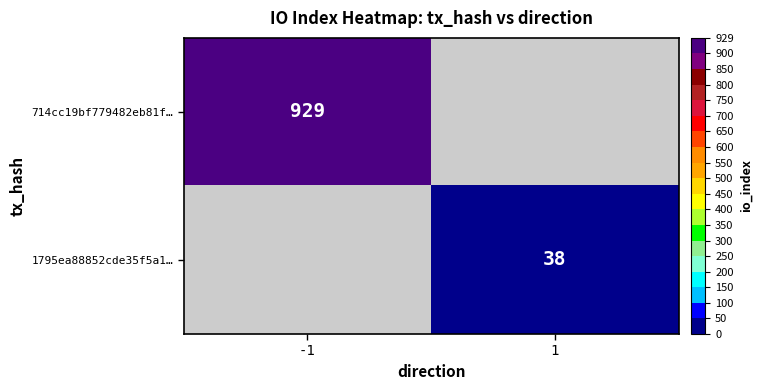

The 714cc19bf779482eb81f… series shows 929 at -1. True or false?

True